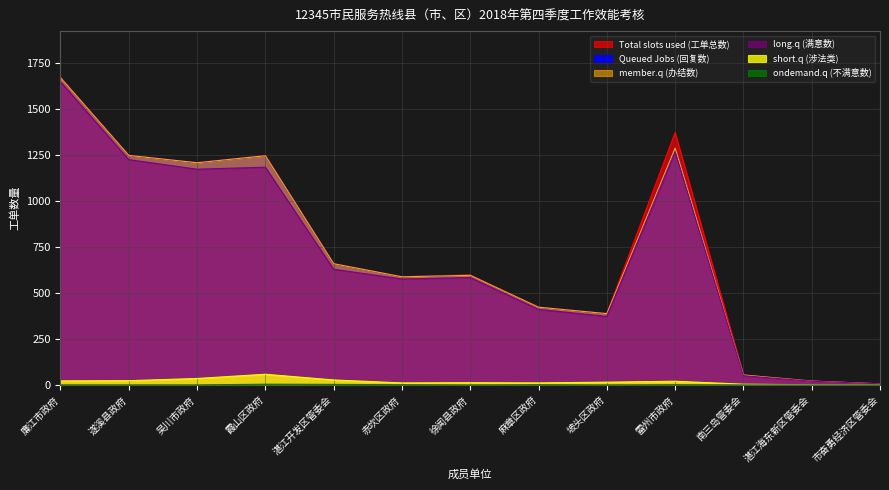

At how many categories does at least one series exceed 1264?

2